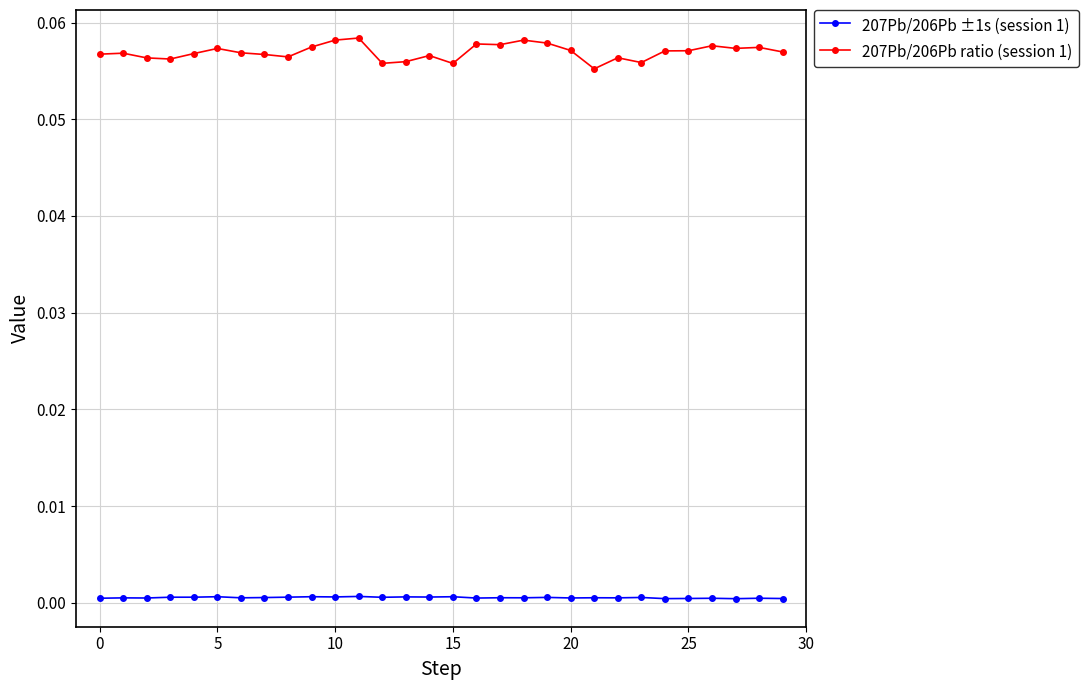

Which series has the largest range (max minus min)?

207Pb/206Pb ratio (session 1)